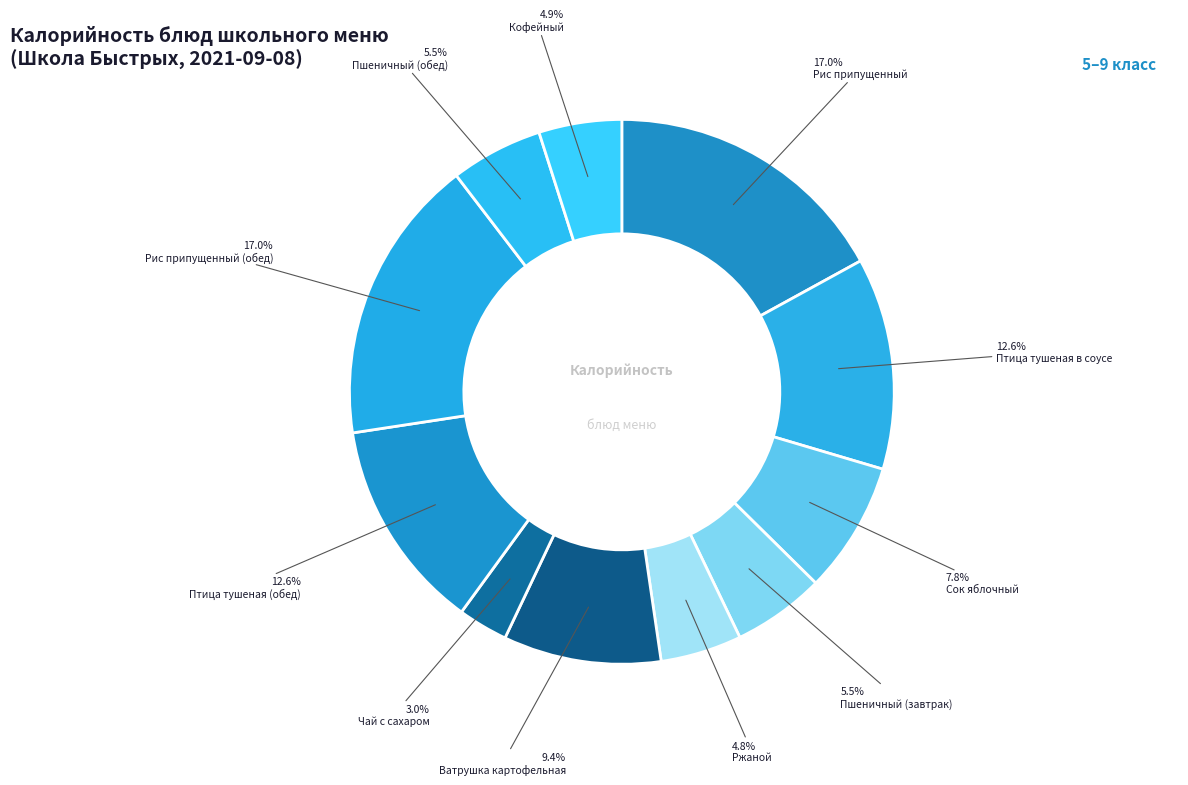

How many segments does this pie chart have?

11